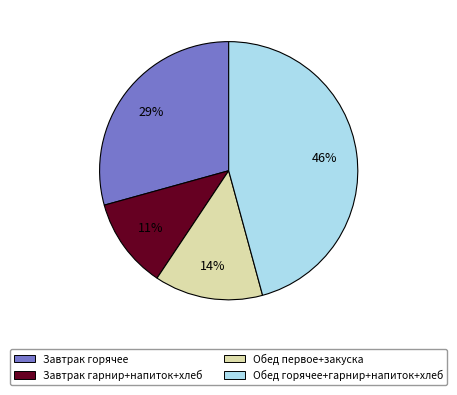

Is there any slice that represents more than half of the pie?

No